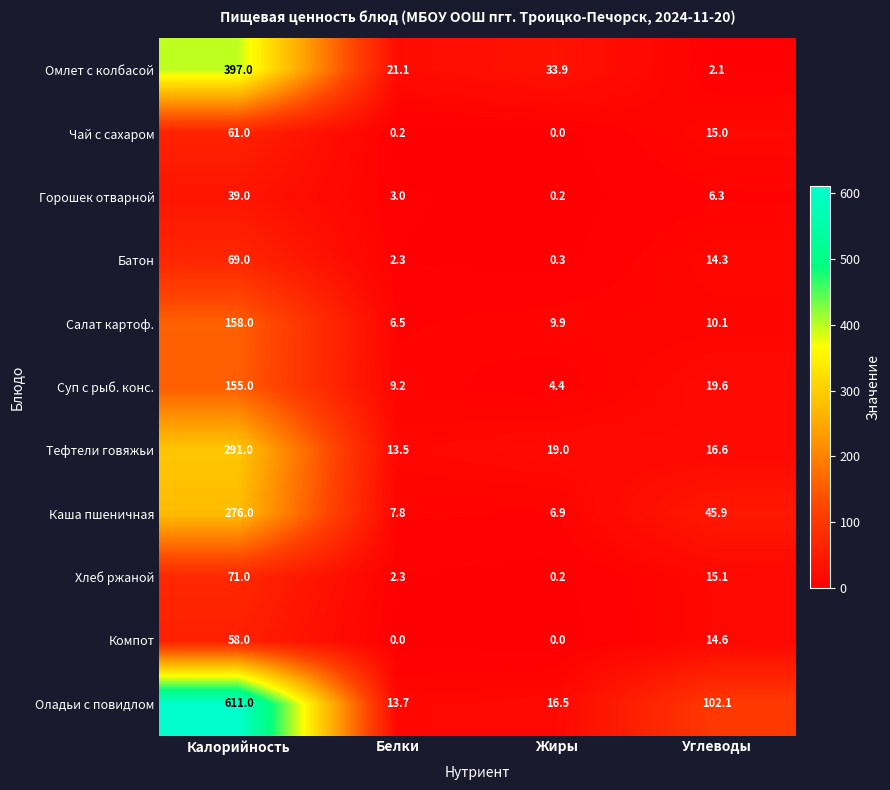

Which series has the widest spread of values?

Оладьи с повидлом